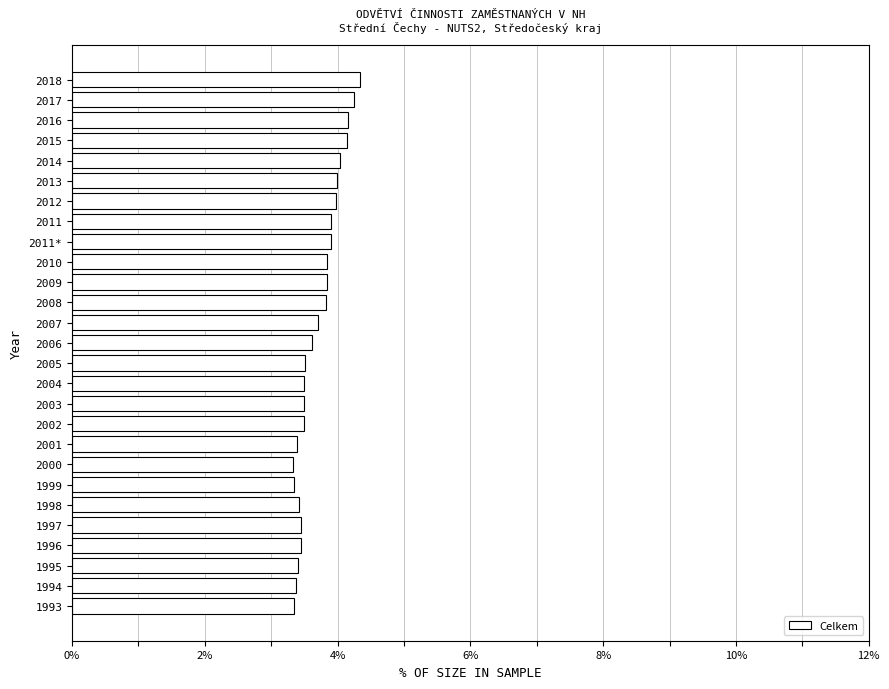

What is the greatest value displayed?

4.3